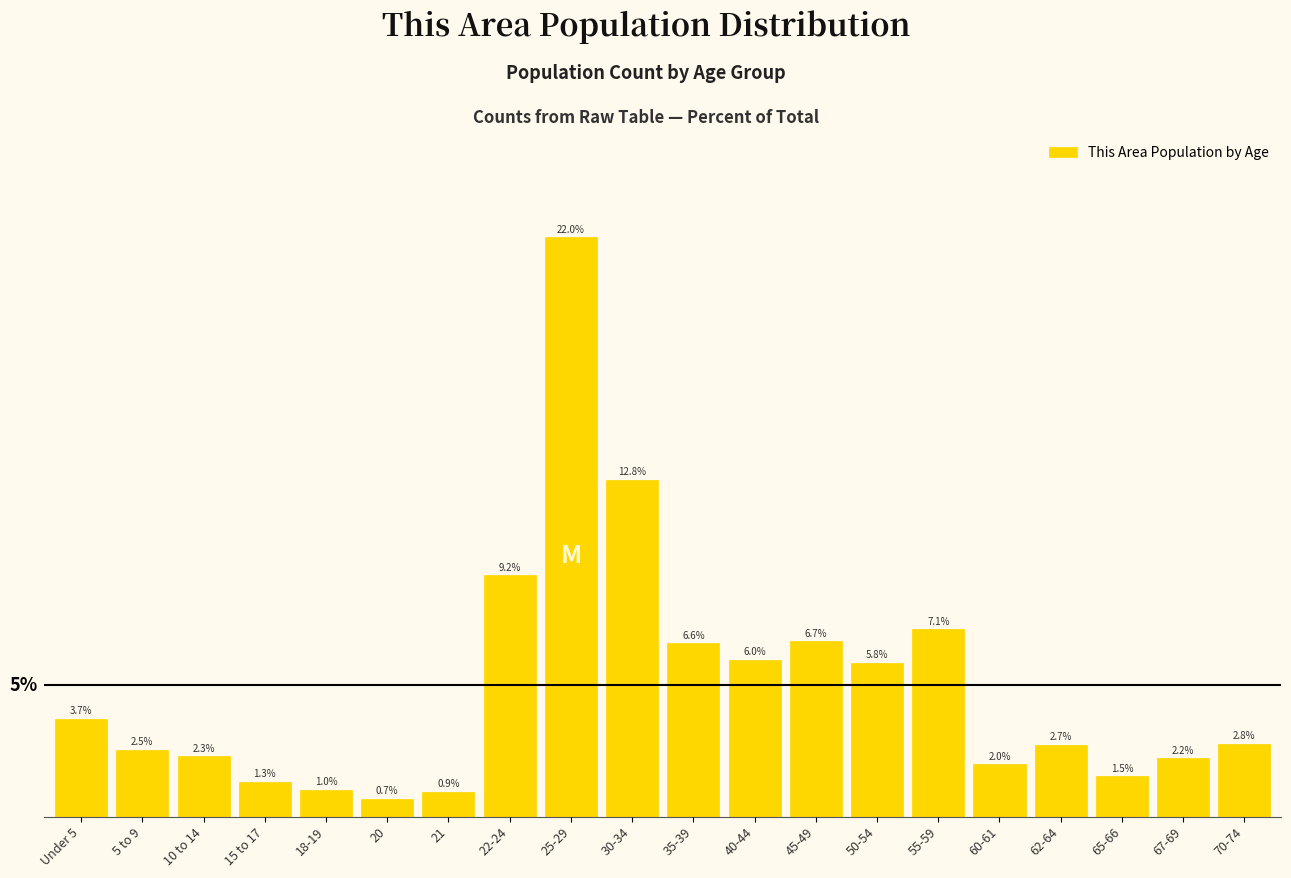

List the labels in order of value, largest first.

25-29, 30-34, 22-24, 55-59, 45-49, 35-39, 40-44, 50-54, Under 5, 70-74, 62-64, 5 to 9, 10 to 14, 67-69, 60-61, 65-66, 15 to 17, 18-19, 21, 20